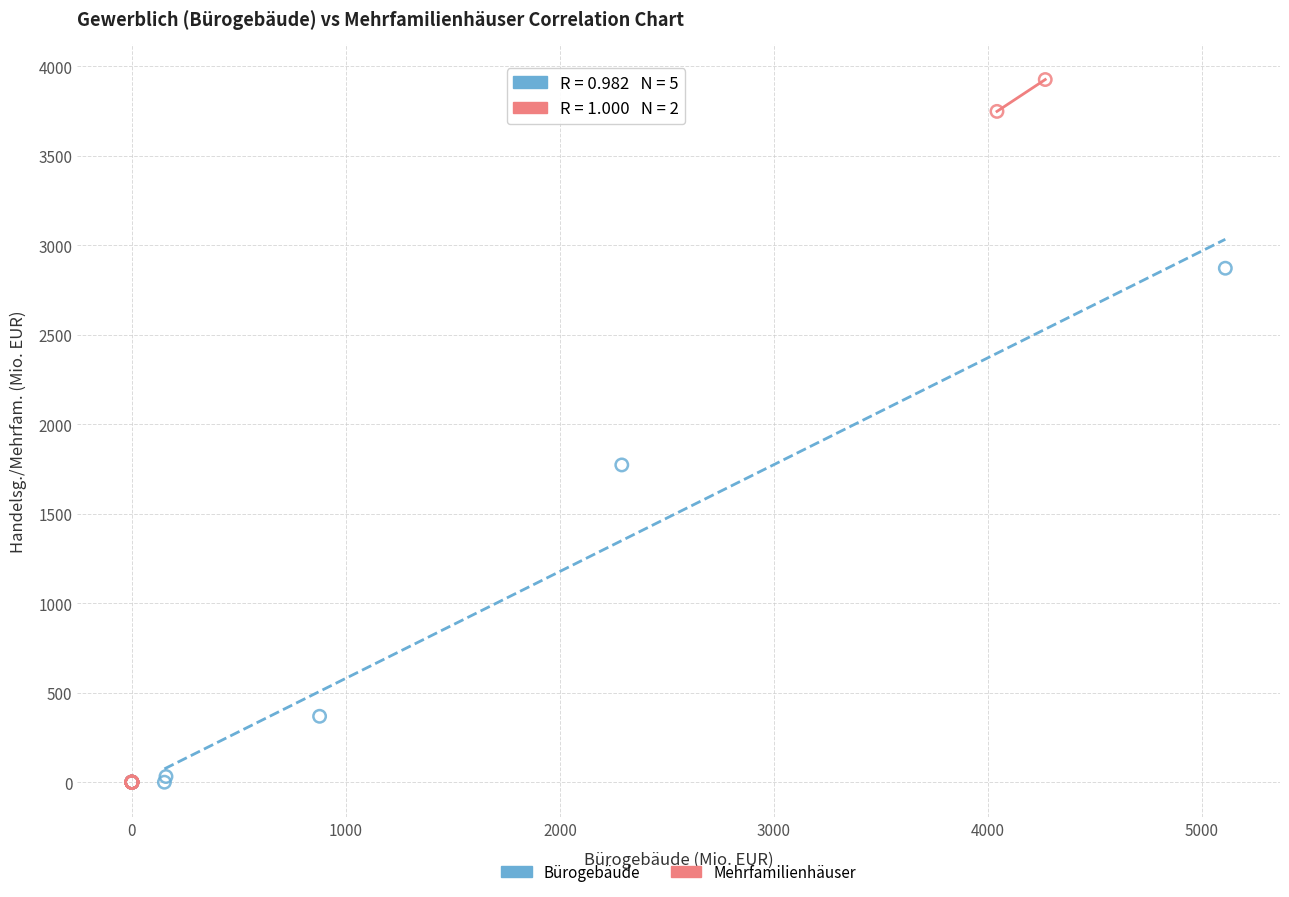

Which series has the widest spread of Y values?

Mehrfamilienhäuser